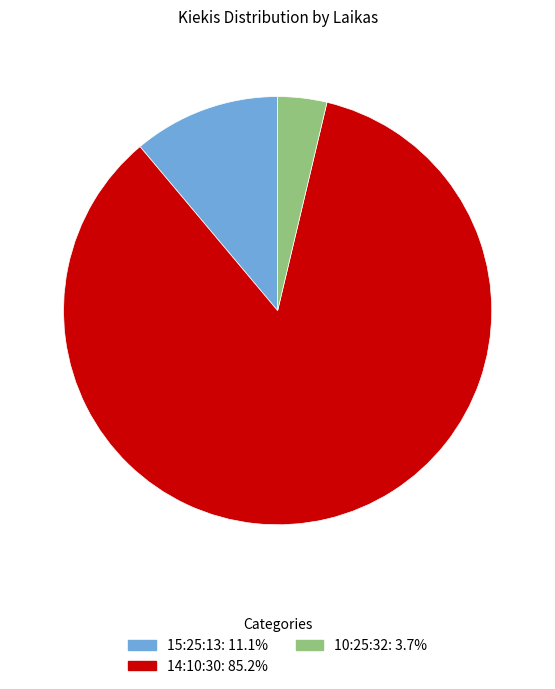

Combined, do 10:25:32 and 14:10:30 account for over 50%?

Yes